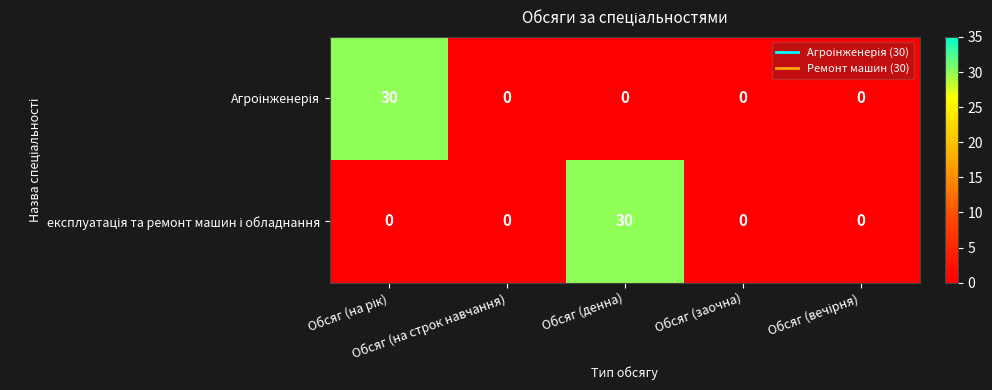

What is the greatest value displayed?

30